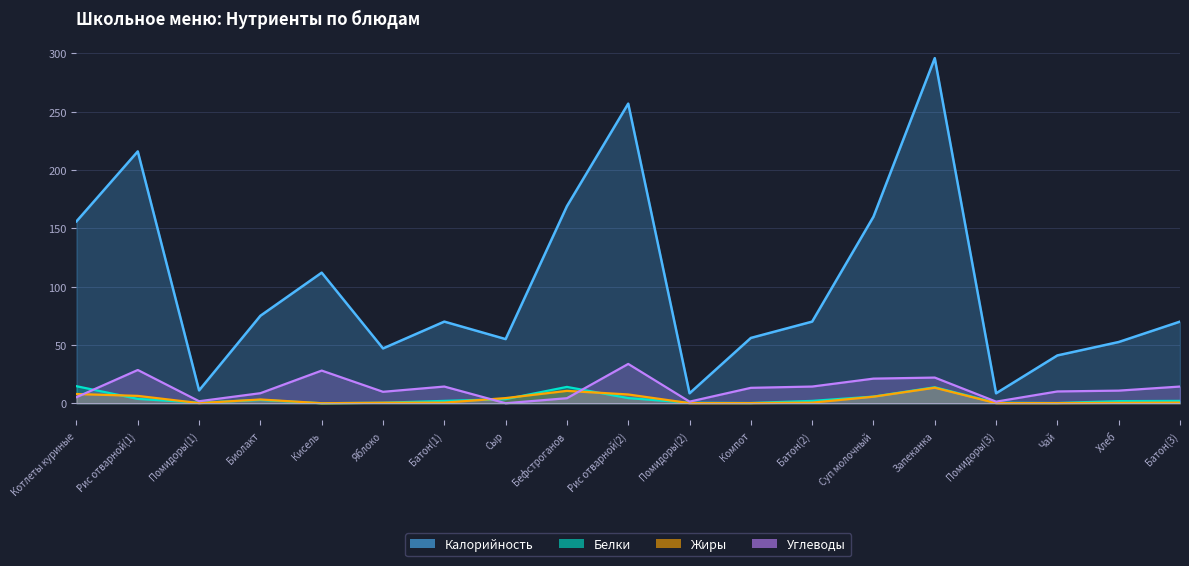

The Белки series shows 0.4 at Помидоры(2). True or false?

True